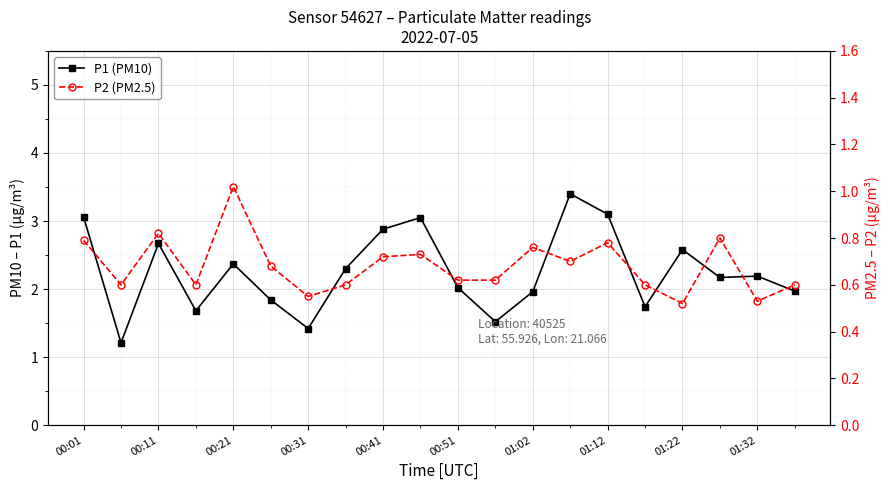

Count the number of data series in this chart.

2